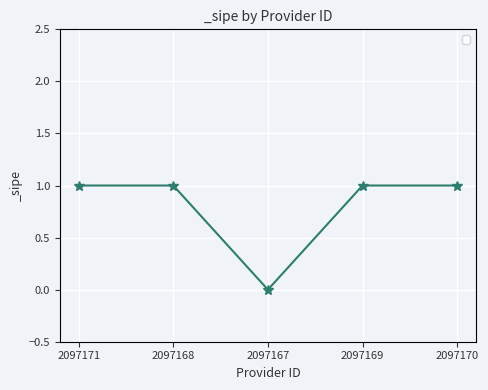

Which label corresponds to the smallest value in the chart?

2097167